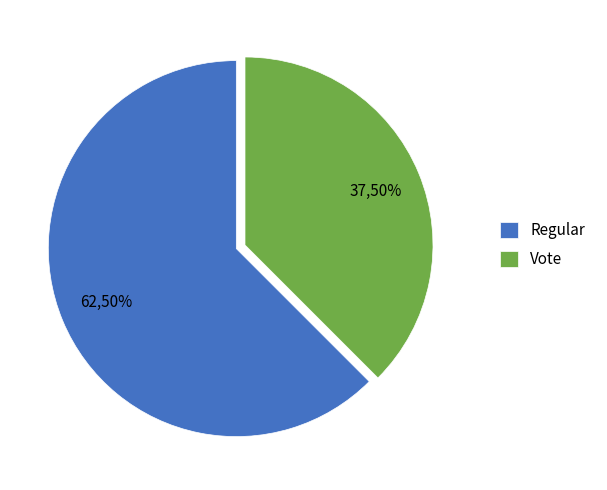

What is the smallest slice in the pie chart?

Vote